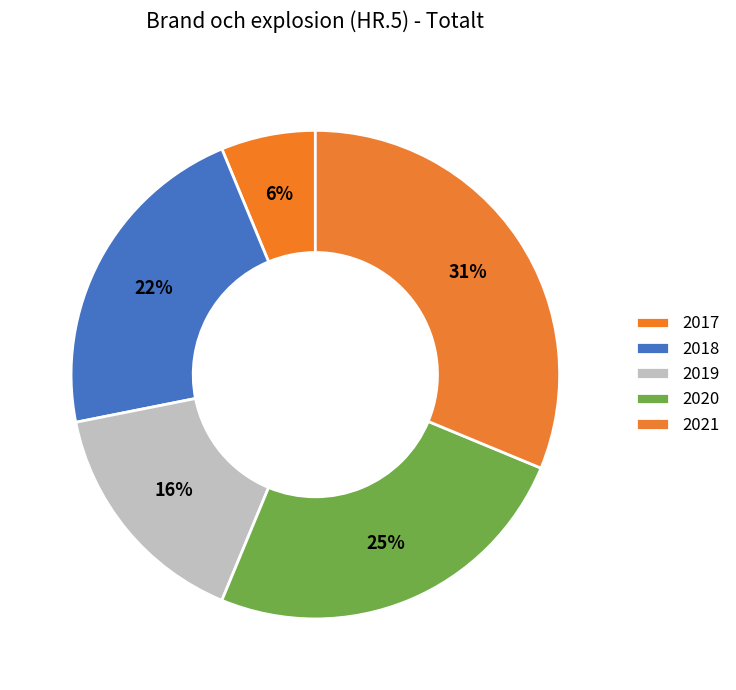

How many segments does this pie chart have?

5